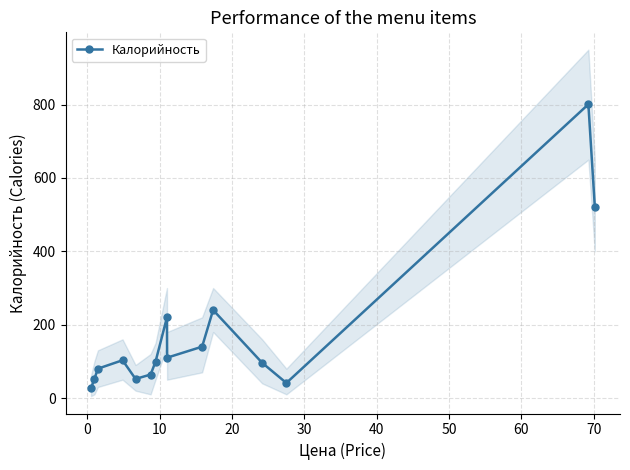

True or false: Калорийность has more than 1 interior local peaks.

True